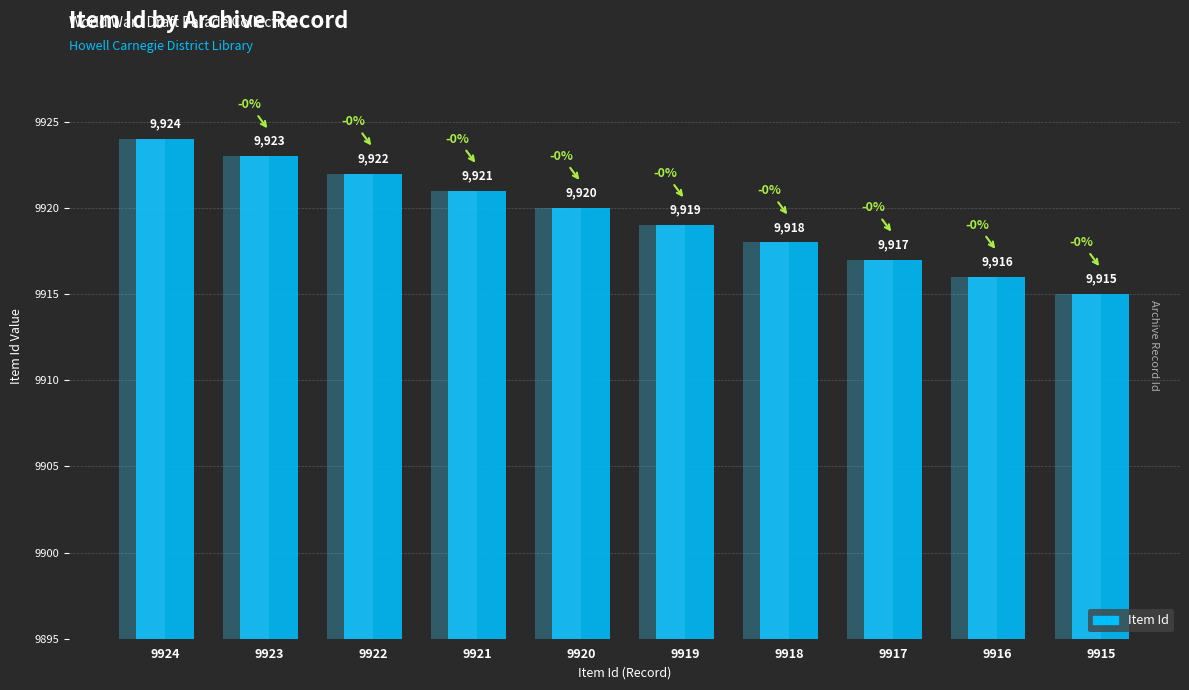

True or false: the data shows 16524 at 9924.

False